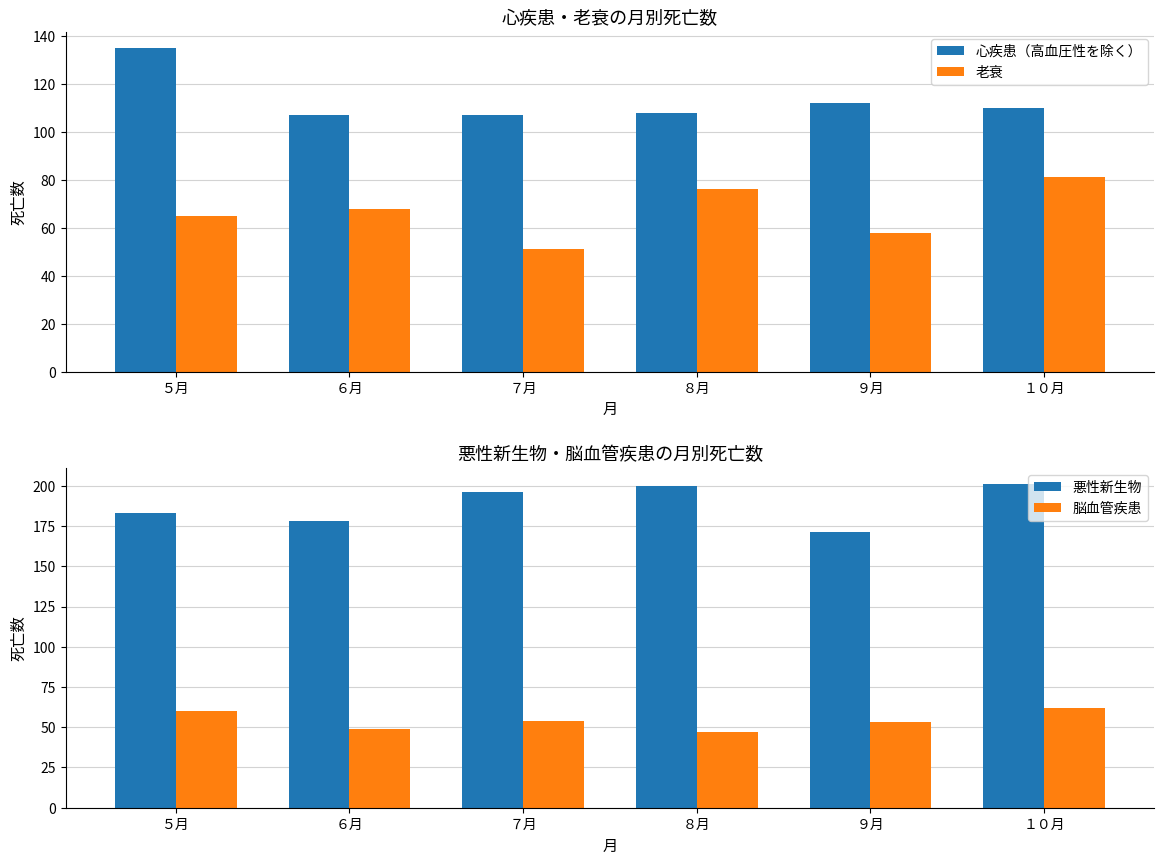

Reading left to right, extract all data points from this chart.

心疾患（高血圧性を除く）: 135	107	107	108	112	110
老衰: 65	68	51	76	58	81
悪性新生物: 183	178	196	200	171	201
脳血管疾患: 60	49	54	47	53	62